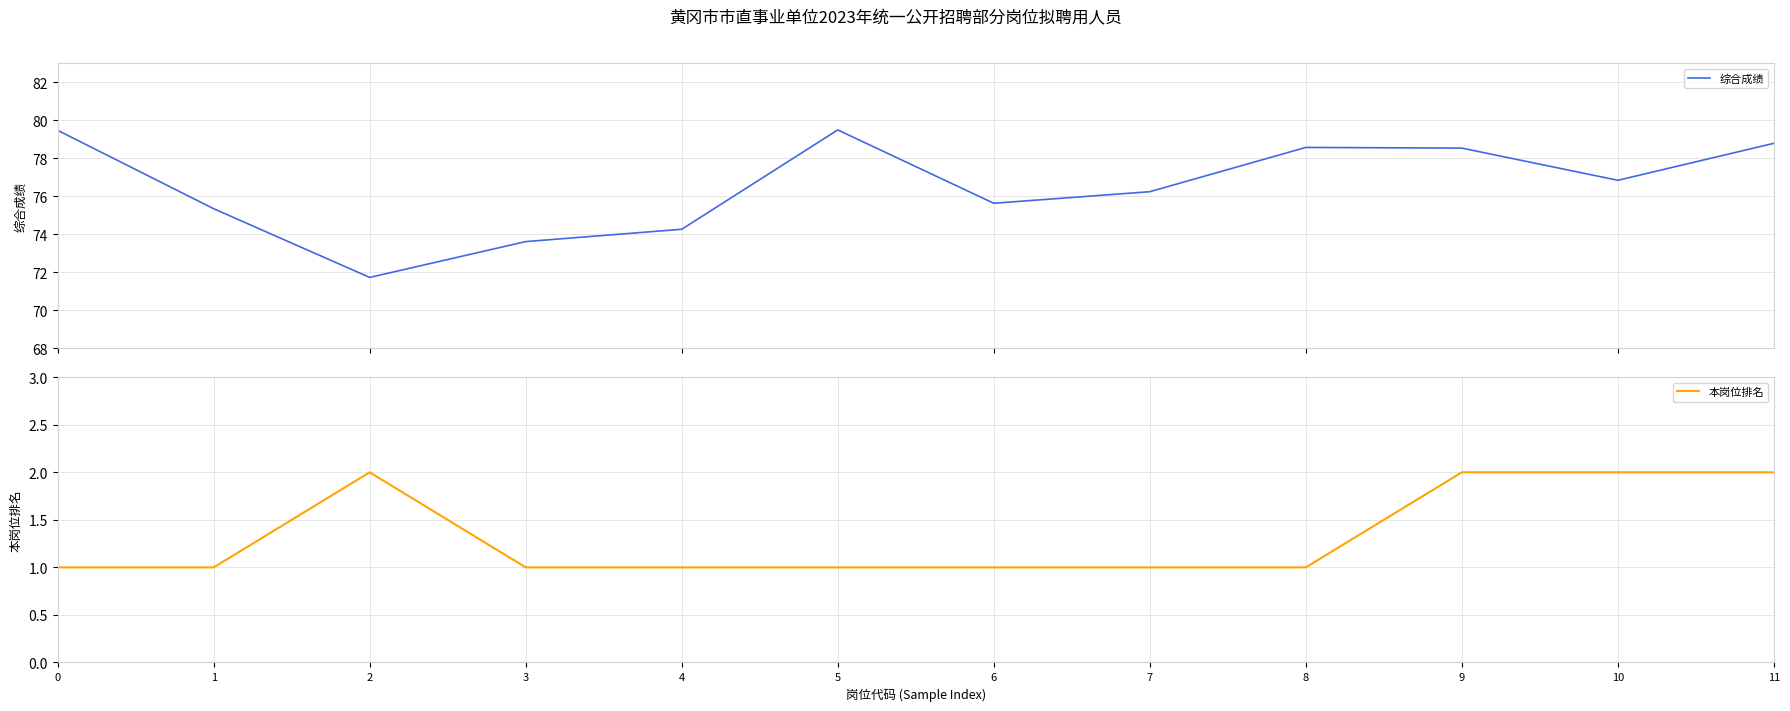

What is the average value of the 综合成绩 series?

76.5